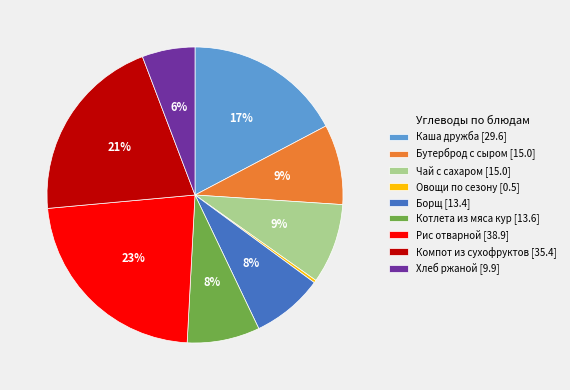

Is the sum of Рис отварной [38.9] and Бутерброд с сыром [15.0] greater than half?

No